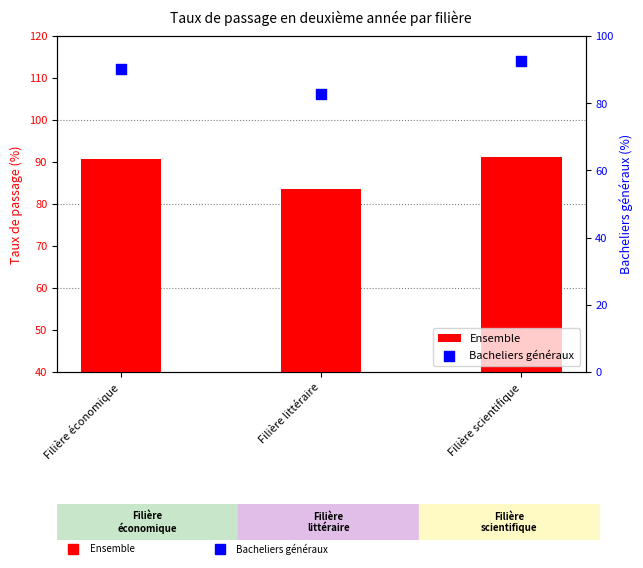

Which series reaches the maximum Y coordinate?

Bacheliers généraux